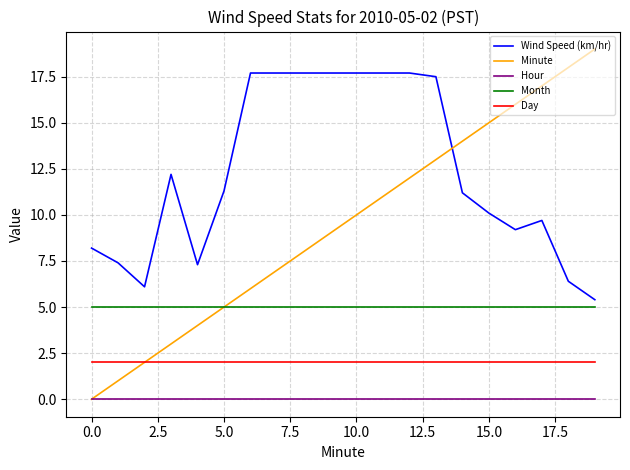

Which series ends up on top after the final intersection of Minute and Wind Speed (km/hr)?

Minute